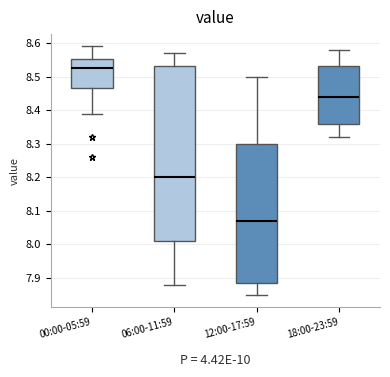

Which box's median line is the lowest?

12:00-17:59